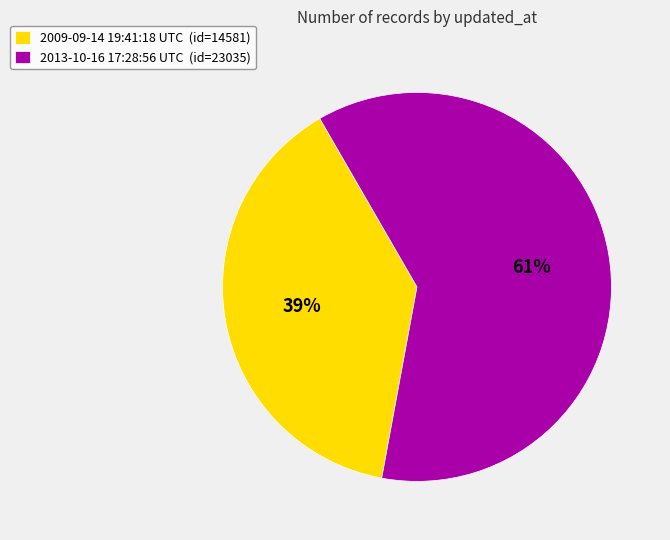

Does any single category account for the majority?

Yes